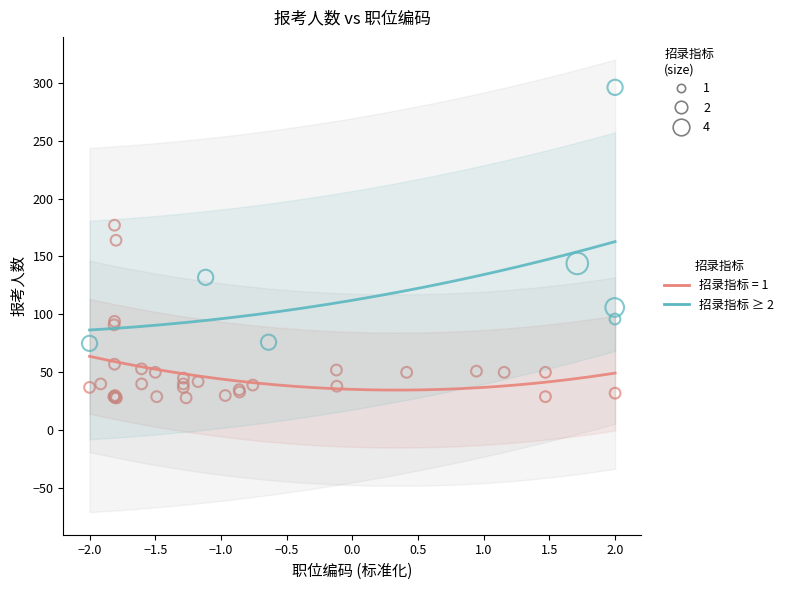

Which series has the largest Y range (max minus min)?

招录指标 ≥ 2